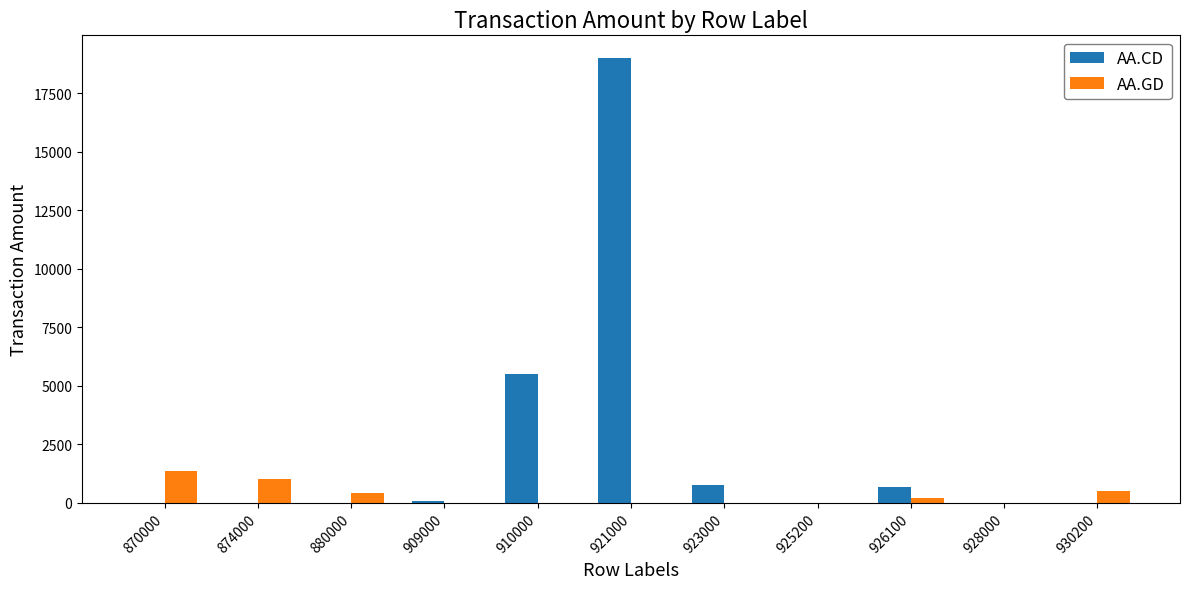

Is the value of AA.CD at 930200 greater than the value of AA.GD at 930200?

No